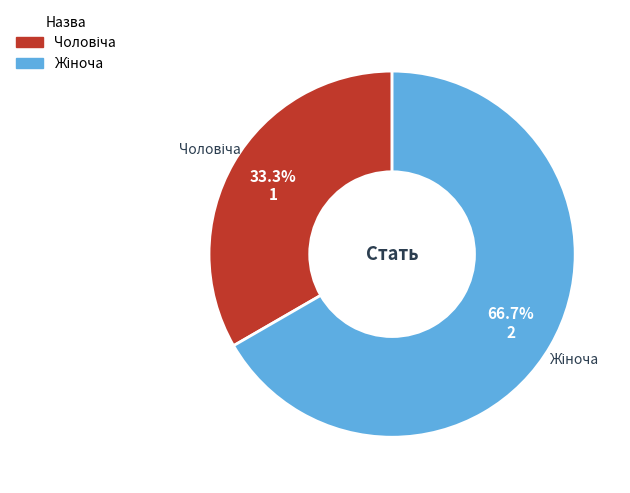

Is there a majority slice in this chart?

Yes